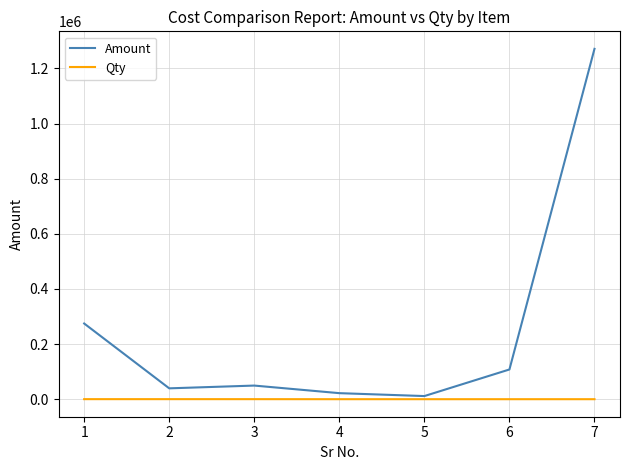

Between 1 and 6, which series saw the biggest shift?

Amount